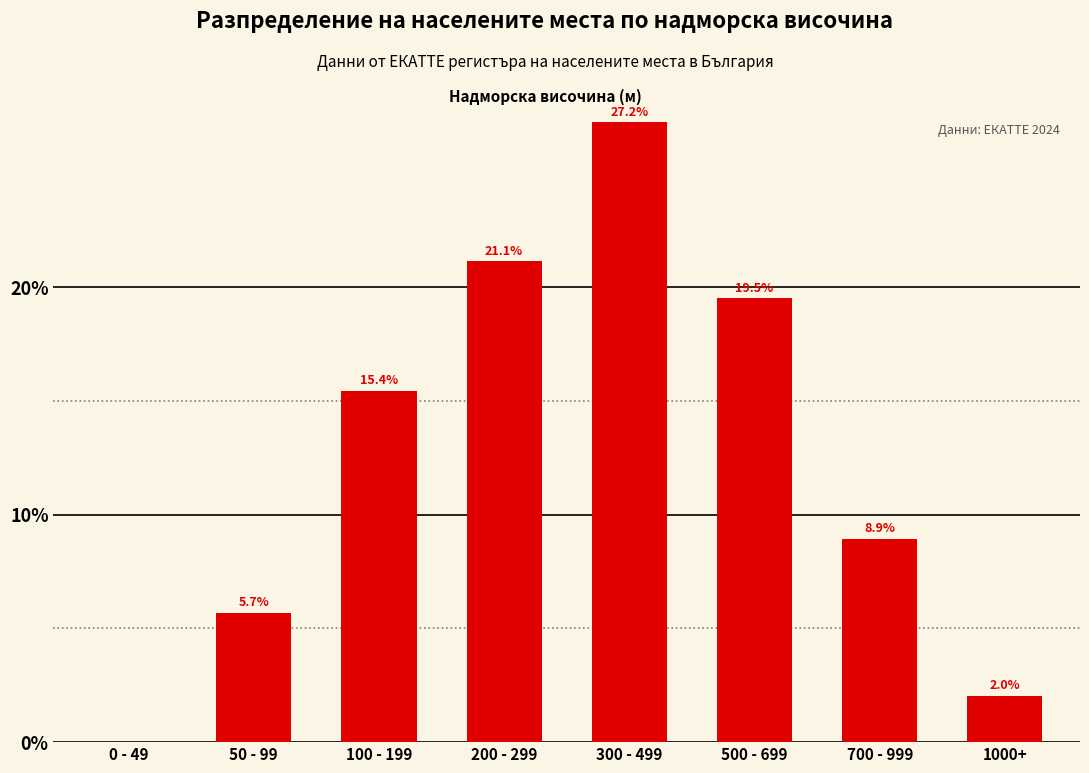

Reading left to right, transcribe all the data shown in this chart.

0 - 49=0.0	50 - 99=5.7	100 - 199=15.4	200 - 299=21.1	300 - 499=27.2	500 - 699=19.5	700 - 999=8.9	1000+=2.0